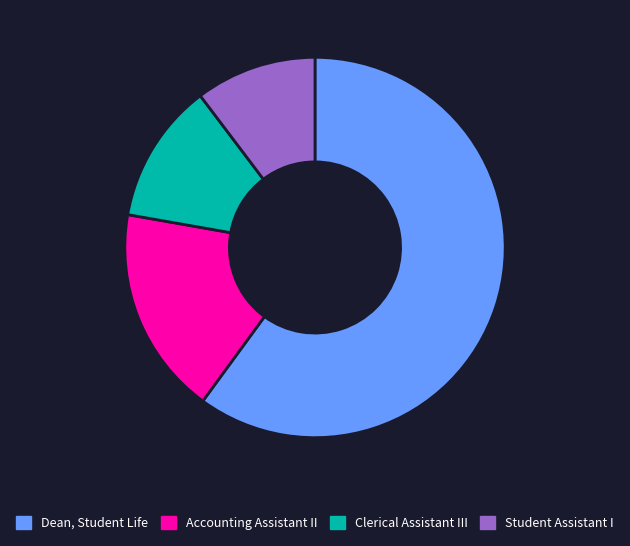

Which category has the biggest portion of the pie?

Dean, Student Life